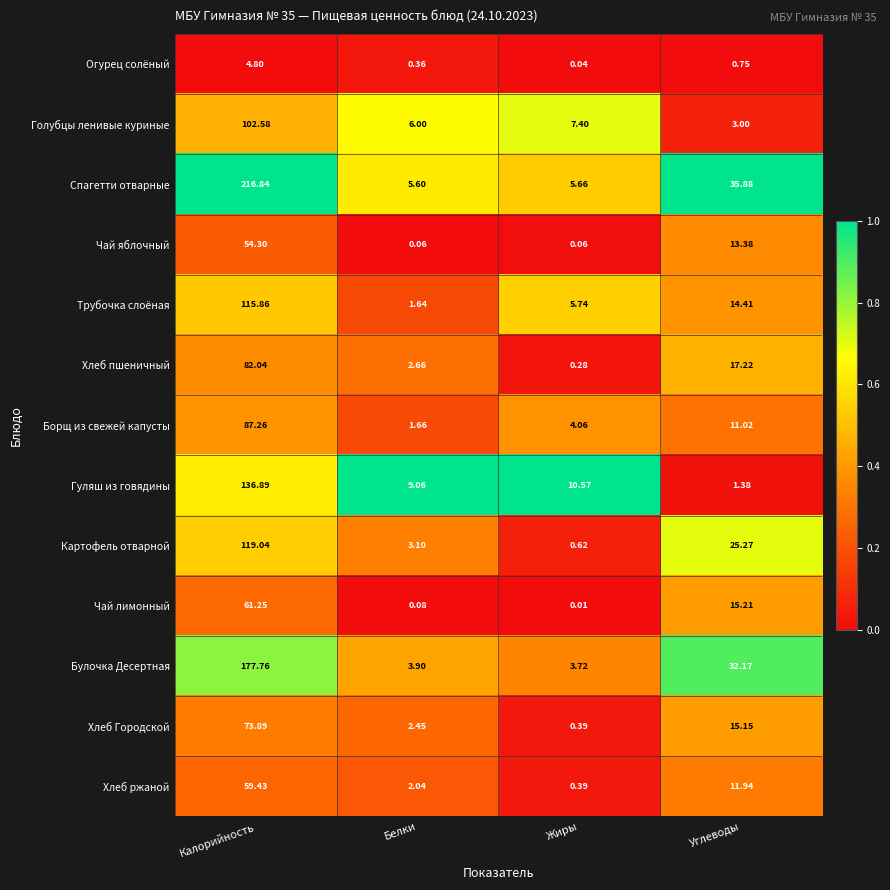

At which label does Хлеб Городской reach its minimum?

Жиры